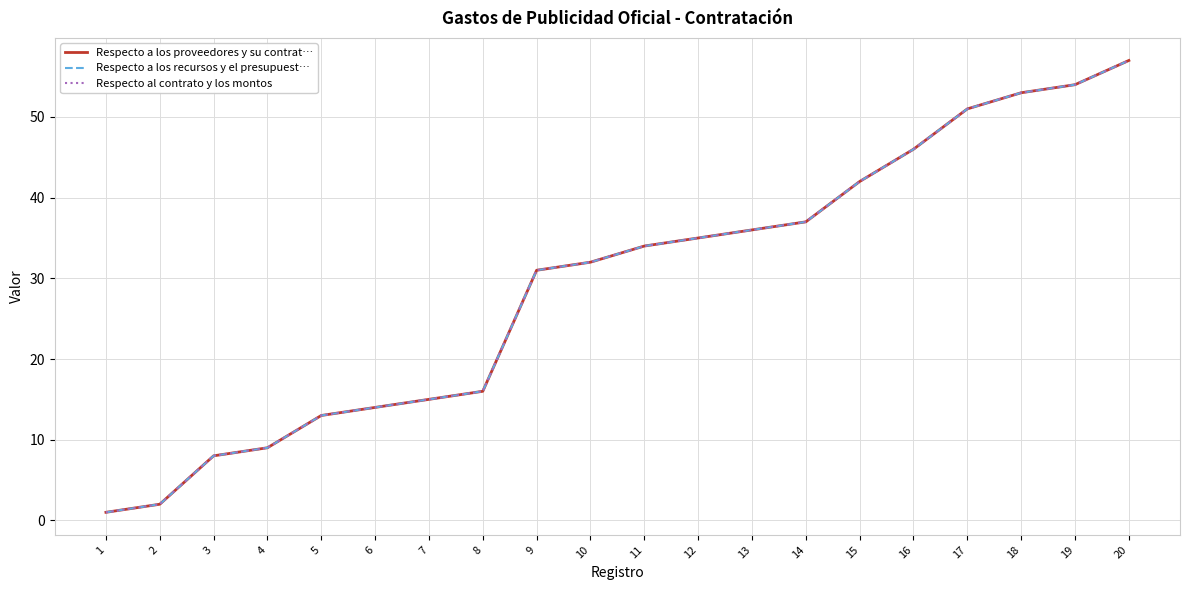

True or false: Respecto a los recursos y el presupuest… and Respecto a los proveedores y su contrat… cross at least once.

False